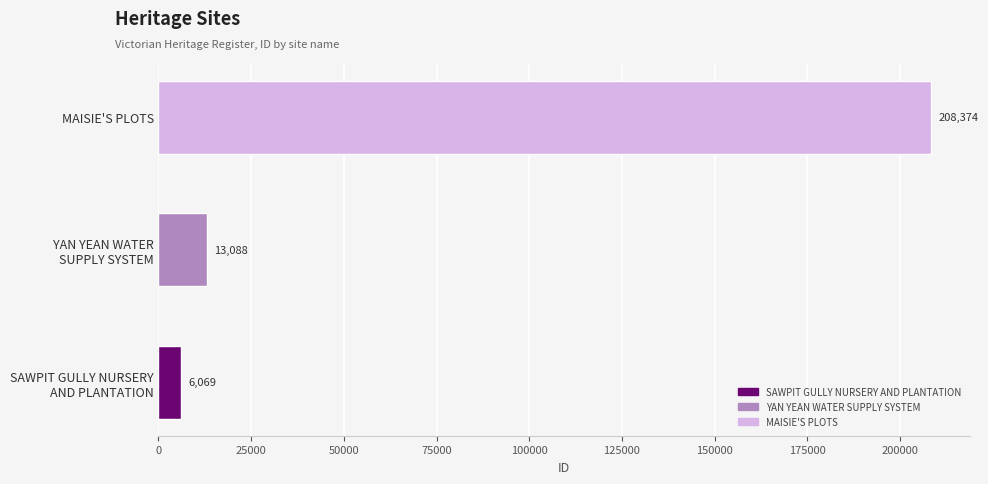

How many bars are there in total?

3